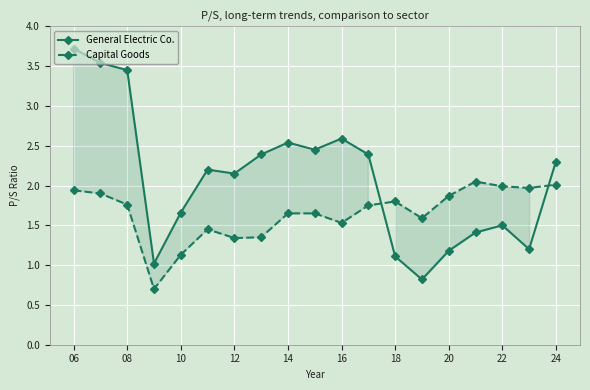

What is the value of the Capital Goods point at the 10th from the left?

1.6